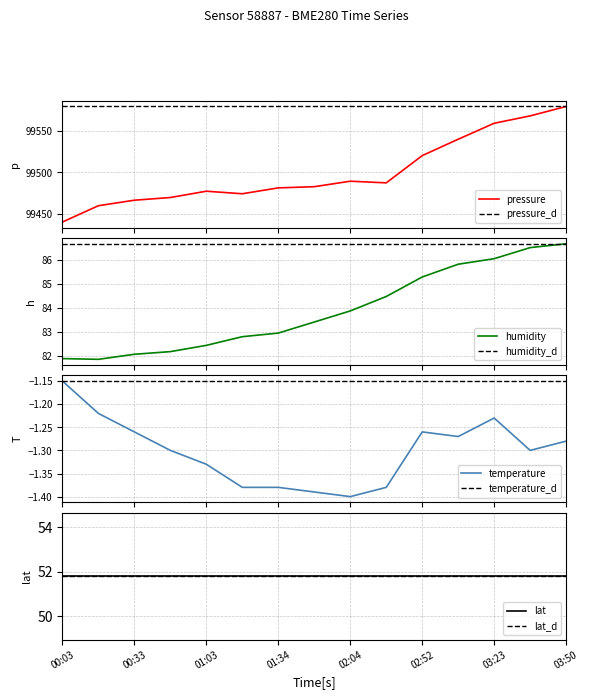

How many values in the pressure series are below 99482?

7